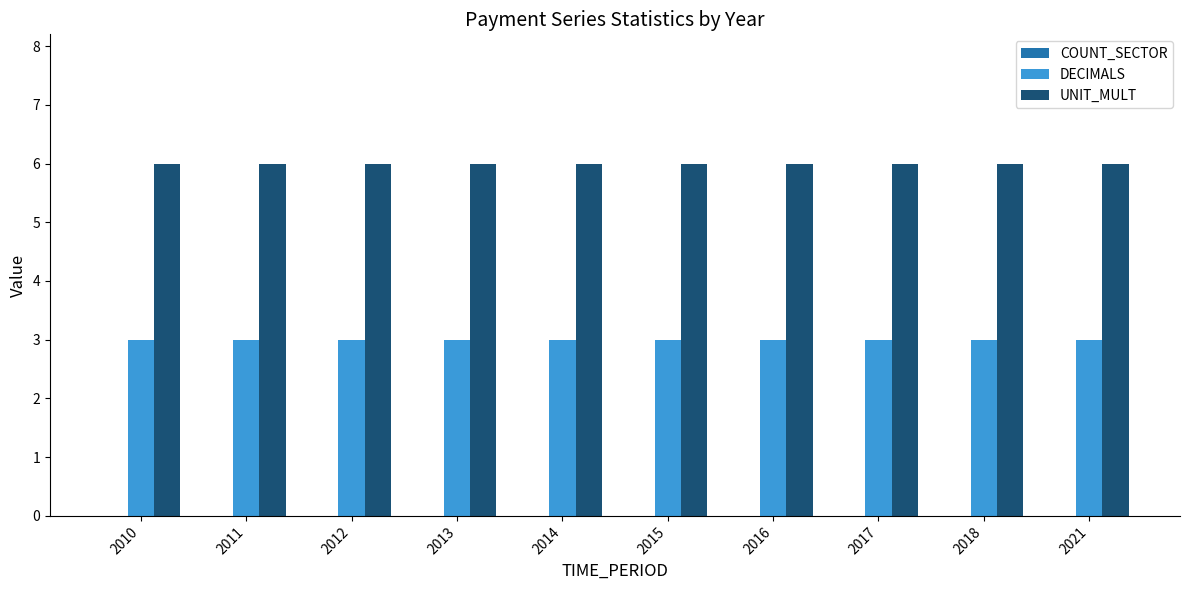

What is the spread (max minus min) of values at 2012?

3